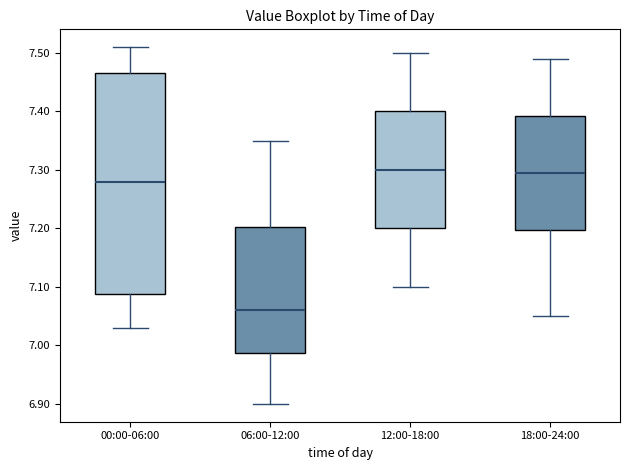

Reading left to right, transcribe this box plot: for each box, give where its median line is, the range the box spans, and where its two whiskers end, as read against the y-axis. The values are not printed on the chart, so give them approximately, as read against the axis.

00:00-06:00: median 7.28, box 7.09 to 7.47, whiskers 7.03 to 7.51
06:00-12:00: median 7.06, box 6.99 to 7.20, whiskers 6.90 to 7.35
12:00-18:00: median 7.30, box 7.20 to 7.40, whiskers 7.10 to 7.50
18:00-24:00: median 7.30, box 7.20 to 7.39, whiskers 7.05 to 7.49